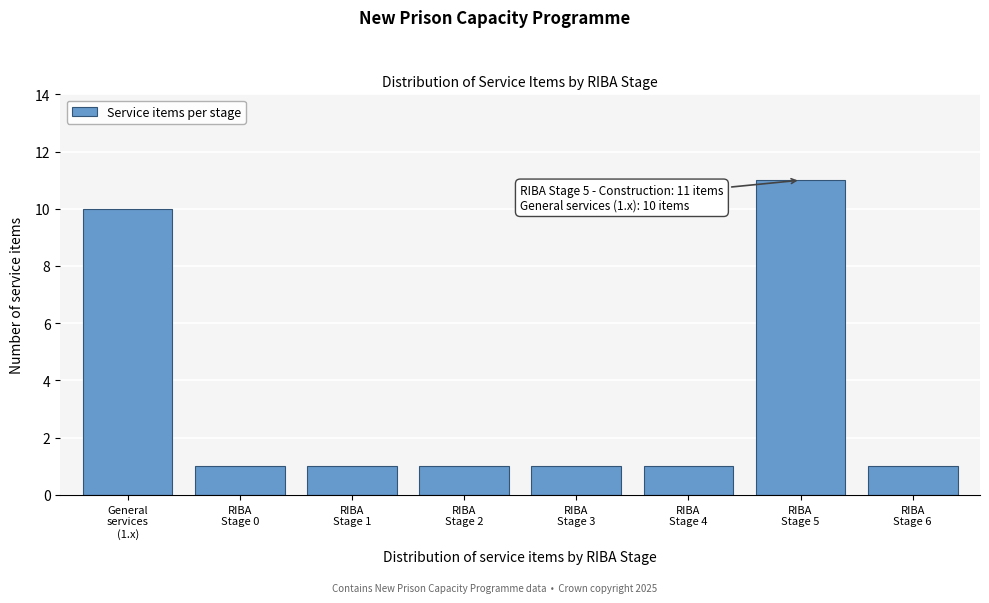

Reading left to right, list all the values displayed in this chart.

10	1	1	1	1	1	11	1